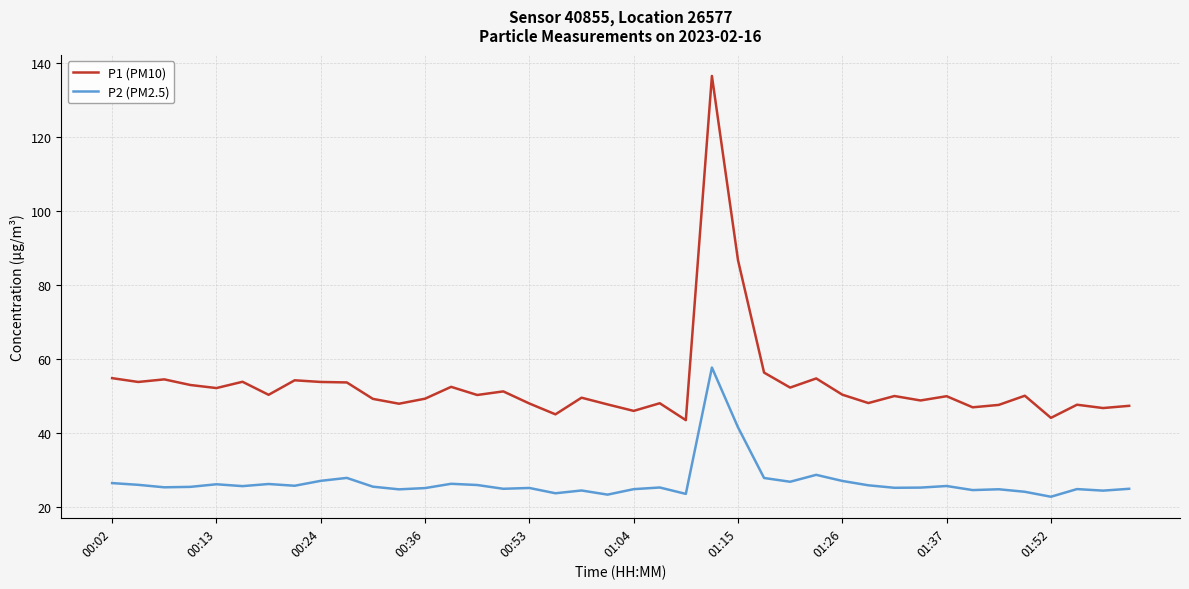

What is the minimum value for P1 (PM10)?

43.5